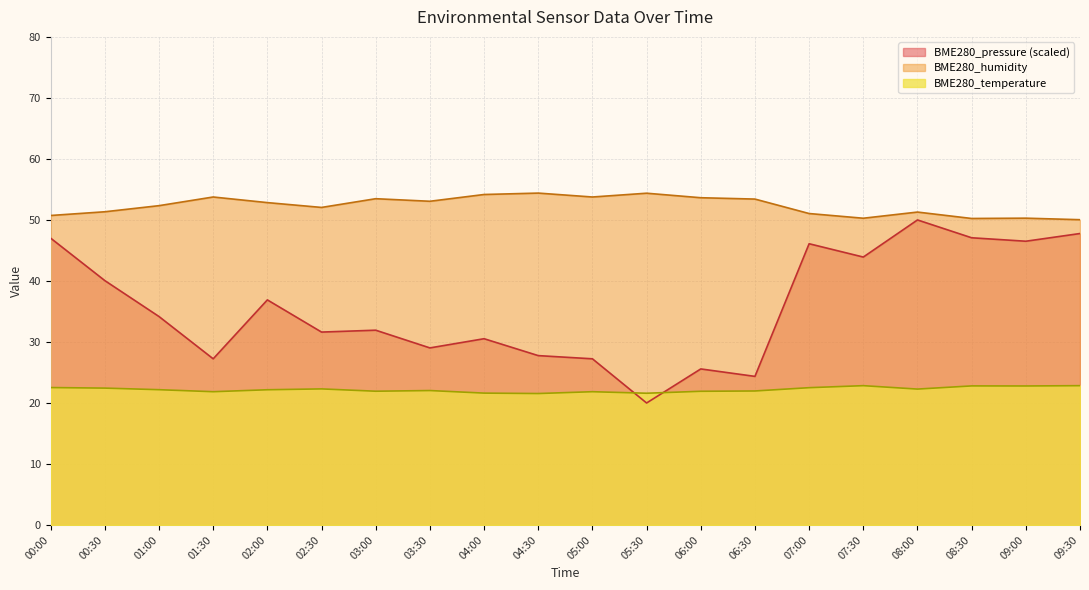

How many lines are shown in the chart?

3